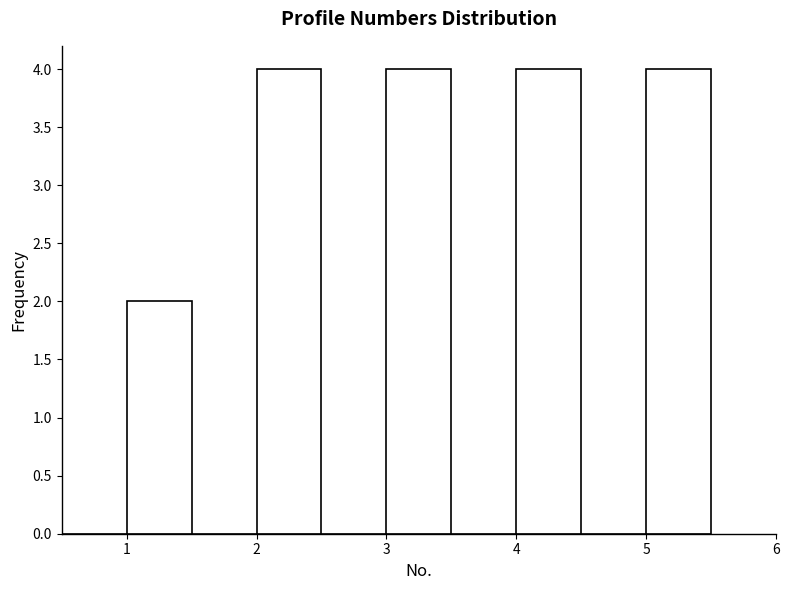

Reading left to right, list every bar in this chart as the range it spans on the x-axis followed by its height. The values are not printed on the chart, so give them approximately, as read against the axis.

0.5 to 1.0: 0
1.0 to 1.5: 2
1.5 to 2.0: 0
2.0 to 2.5: 4
2.5 to 3.0: 0
3.0 to 3.5: 4
3.5 to 4.0: 0
4.0 to 4.5: 4
4.5 to 5.0: 0
5.0 to 5.5: 4